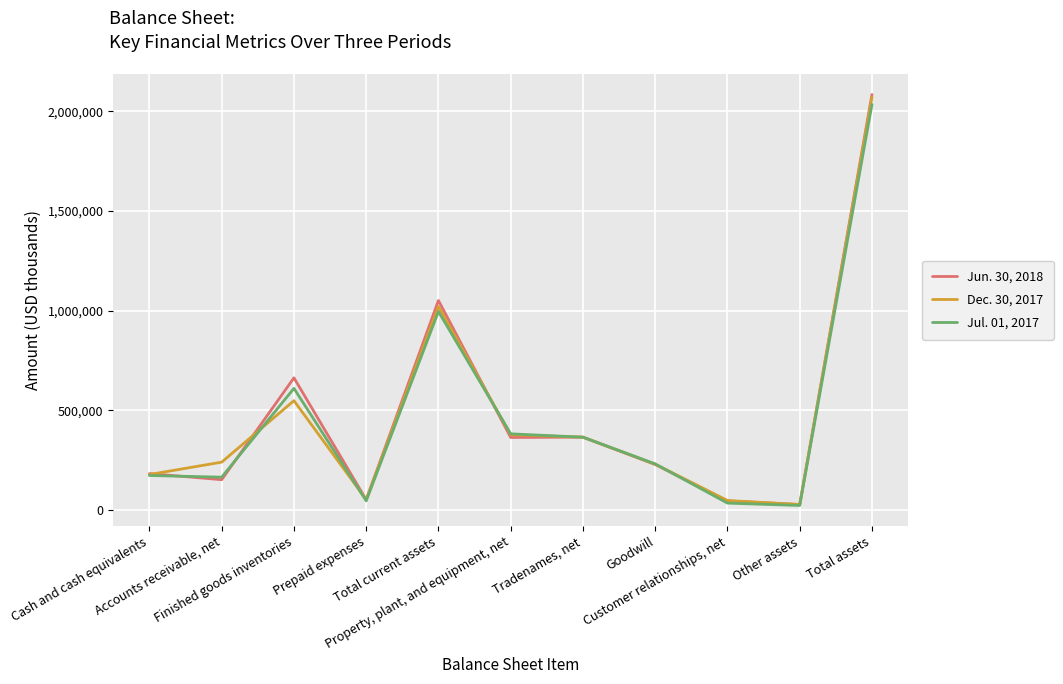

At which category is the sum across all series the highest?

Total assets